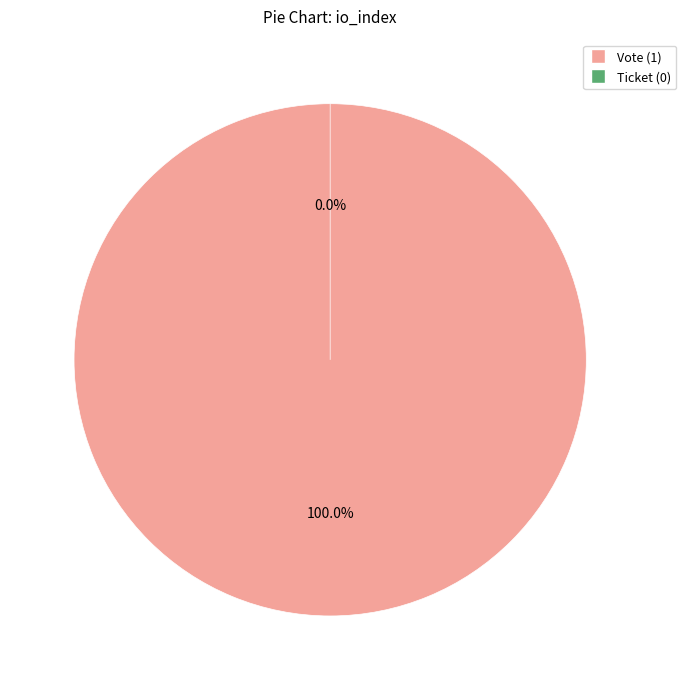

How many slices are in this pie chart?

2